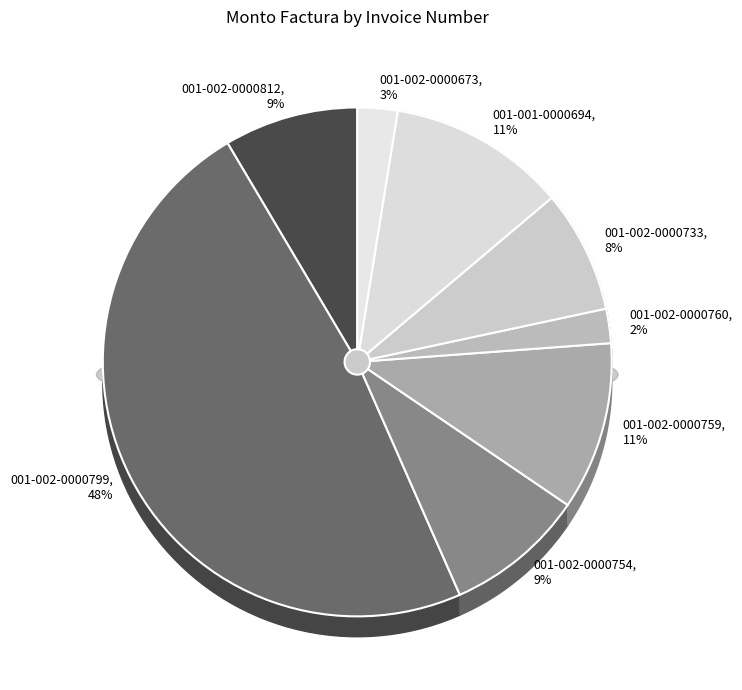

What is the change in value from 001-002-0000754 to 001-002-0000759?

+2546000